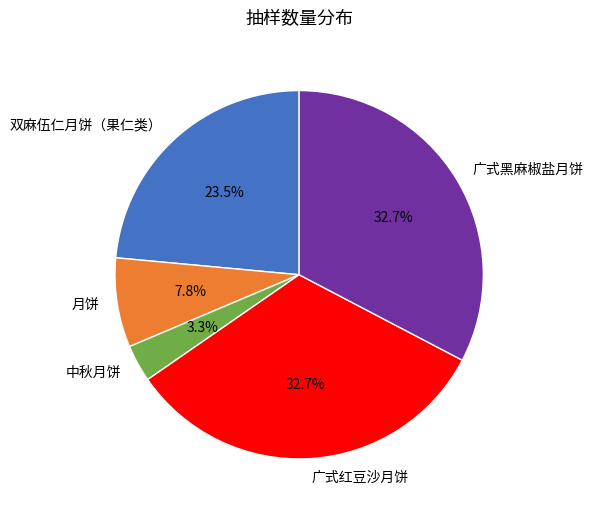

Which slice is the smallest?

中秋月饼